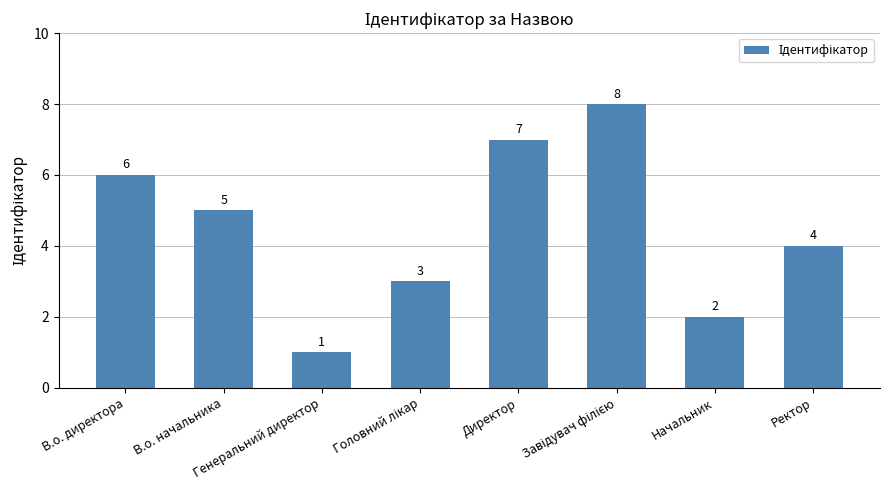

At which label does the data first exceed 5?

В.о. директора